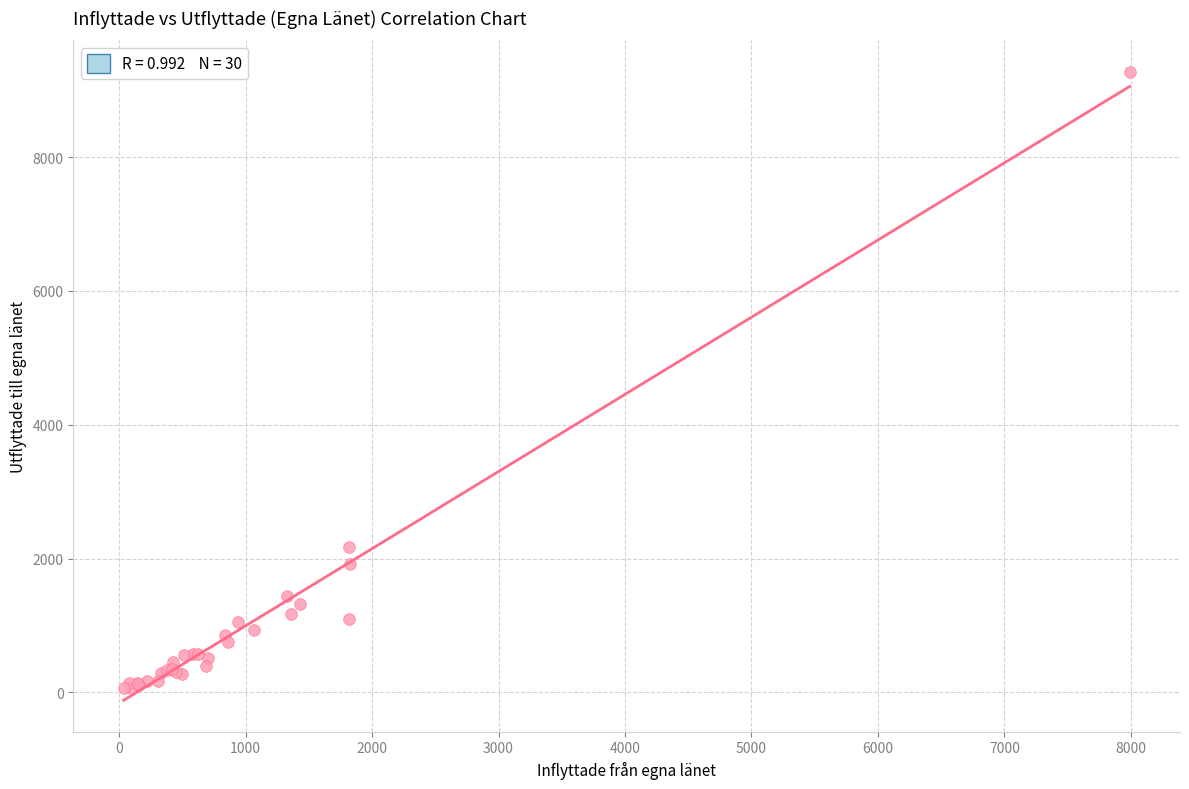

What Y value in the scatter plot is closest to 4668?

2168